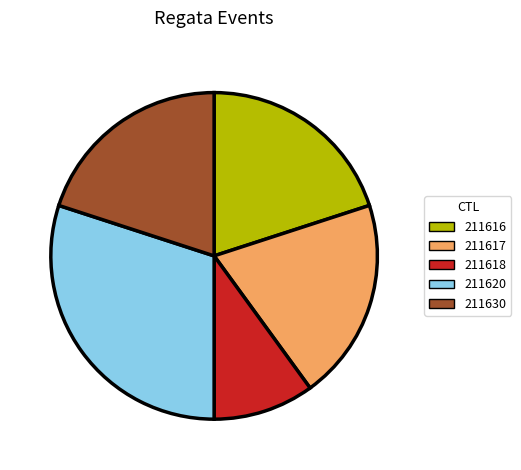

What is the largest slice in the pie chart?

211620